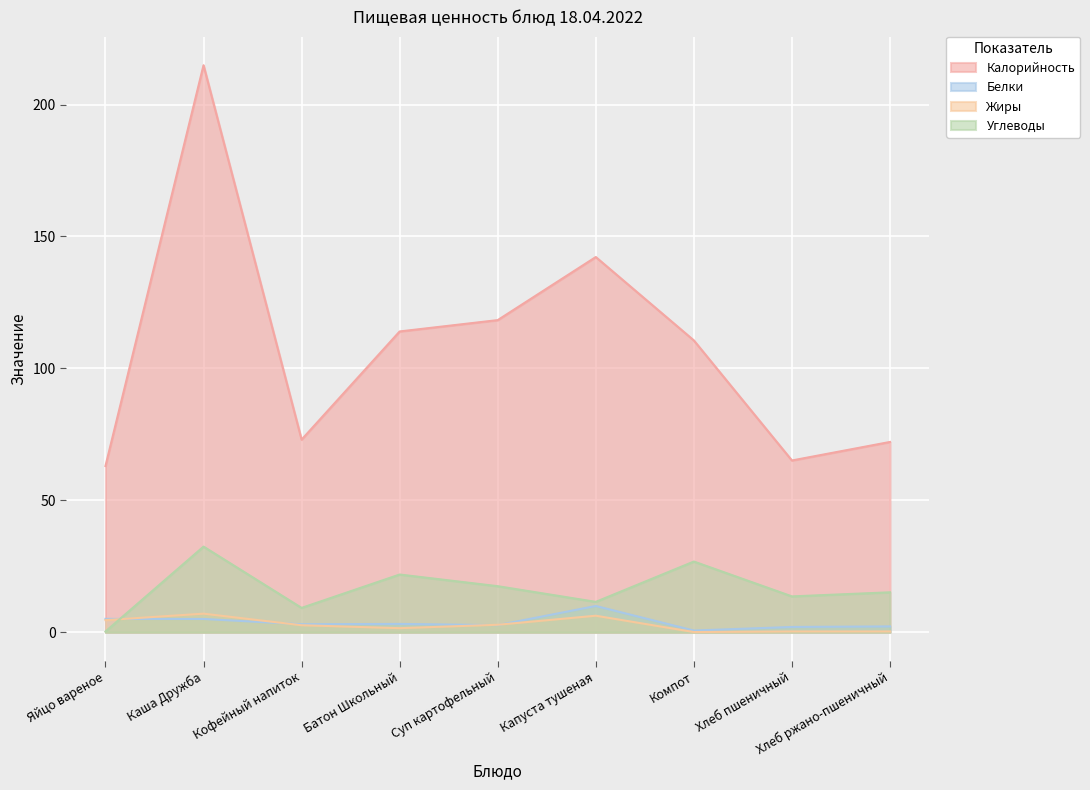

Between Капуста тушеная and Хлеб пшеничный, which is larger?

Капуста тушеная